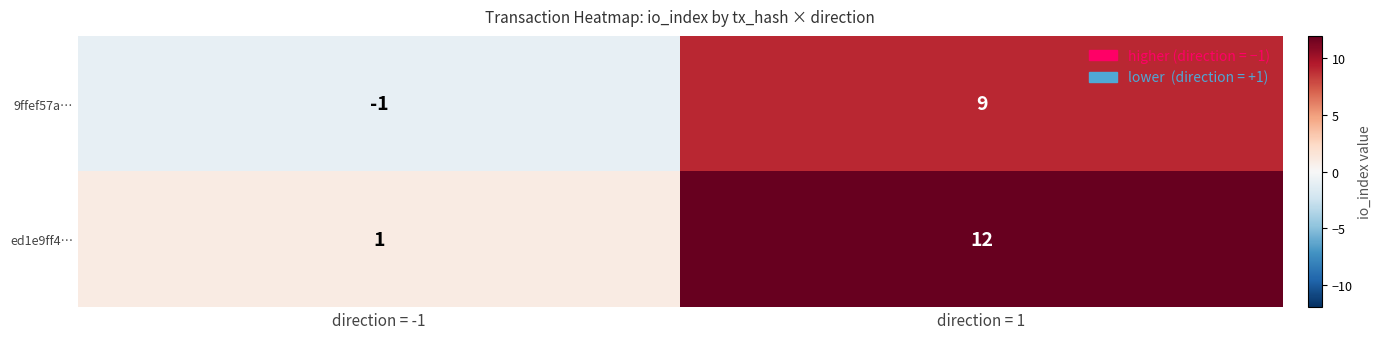

Which category has the lowest value across all series?

direction = -1